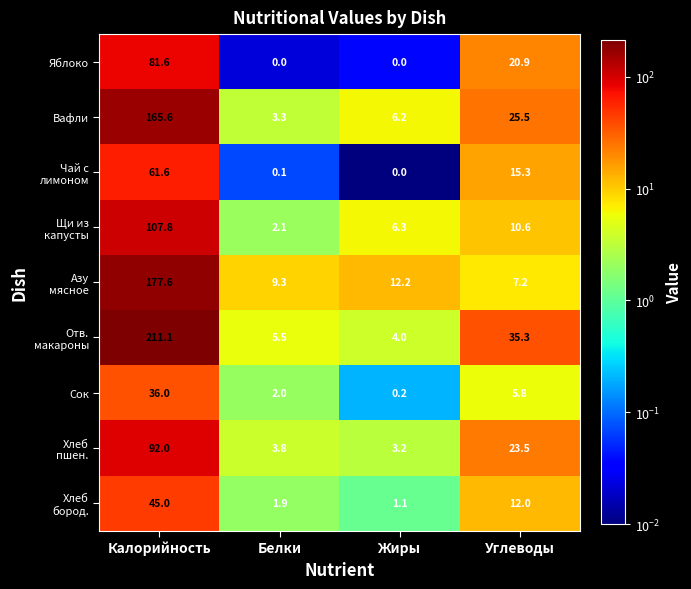

What is the spread (max minus min) of values at Углеводы?

29.5